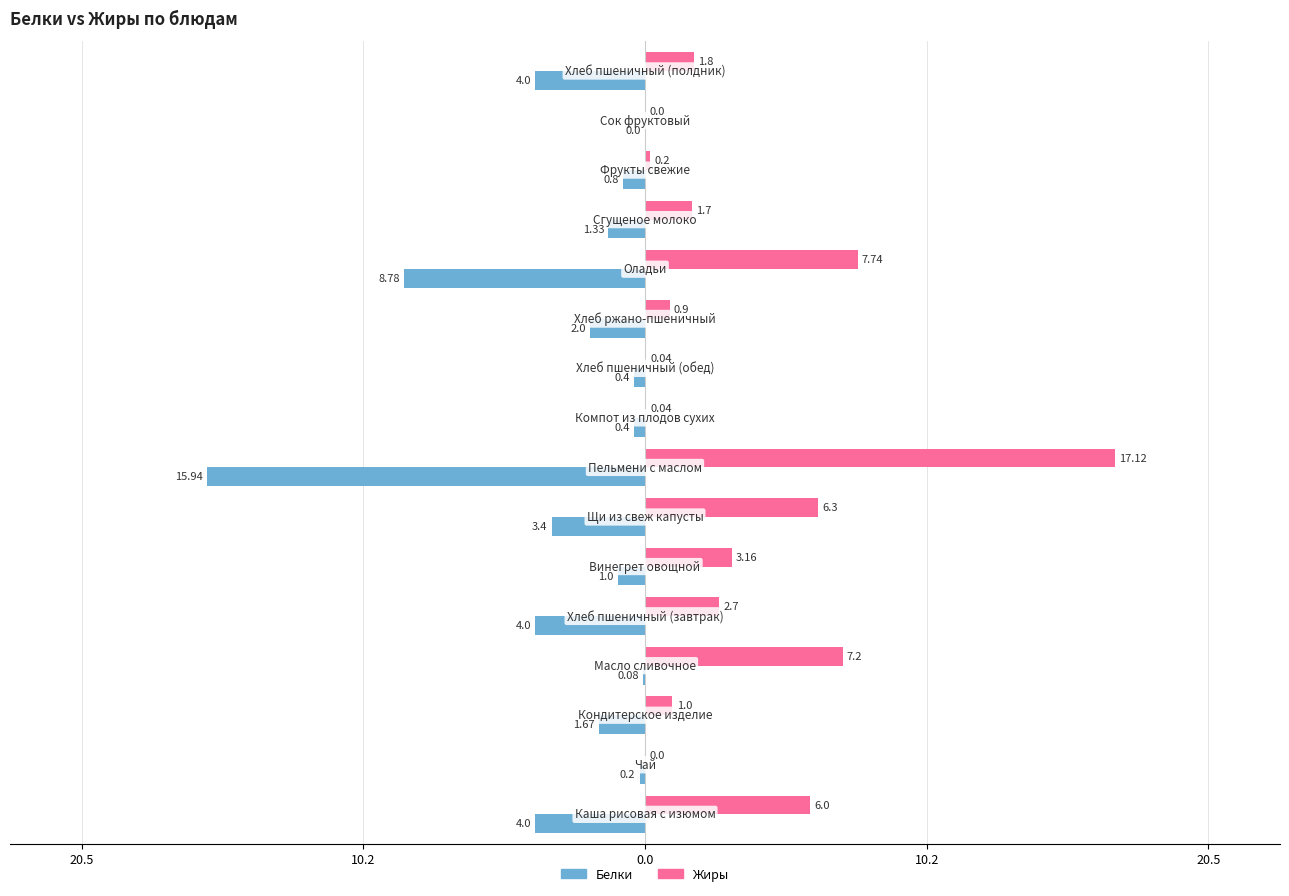

List the series in order of their overall mean, highest first.

Жиры, Белки